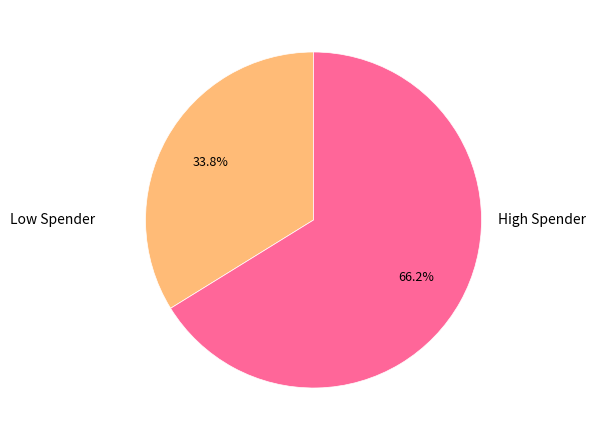

Is there any slice that represents more than half of the pie?

Yes